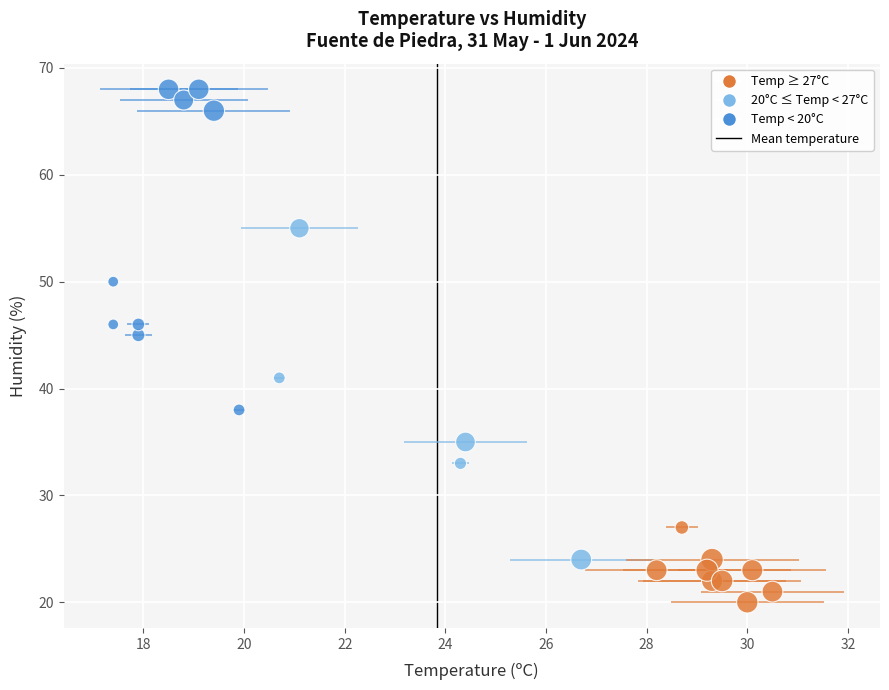

What is the range of Y values (max minus min)?

48